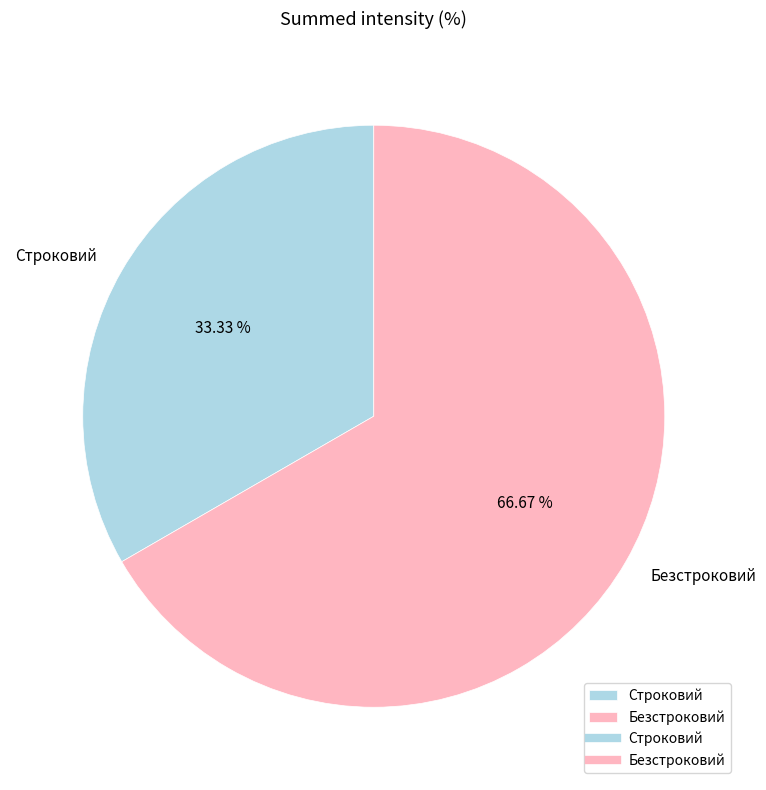

To the nearest percent, what percentage of the pie is Безстроковий?

67%